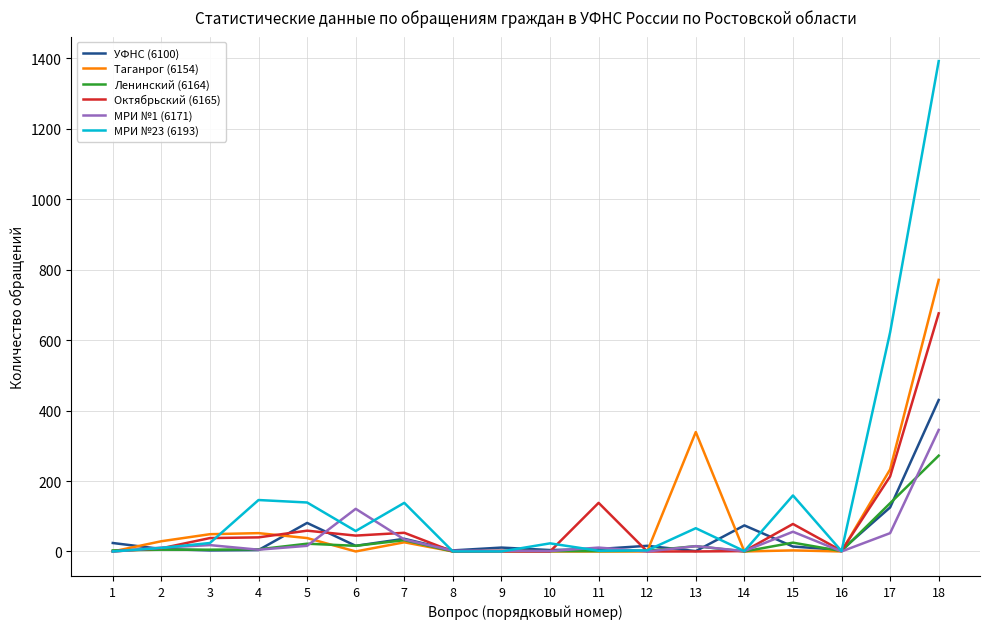

How many distinct data groups are displayed?

6